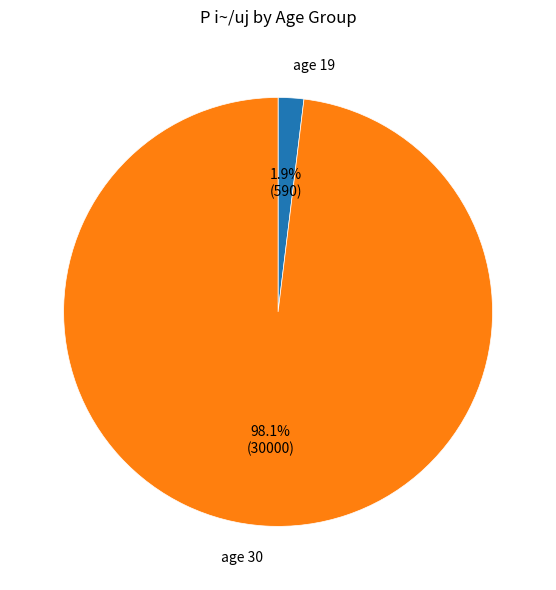

Is there any slice that represents more than half of the pie?

Yes